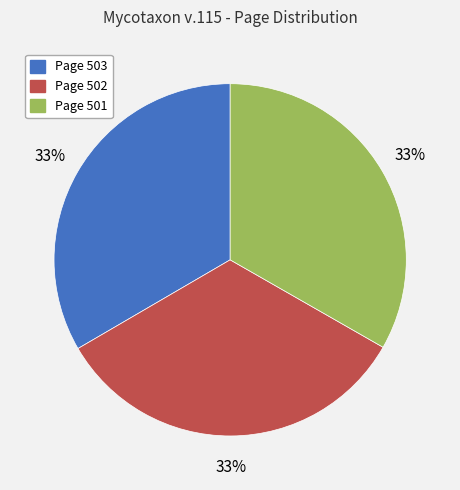

Does Page 502 represent more than half of the total?

No